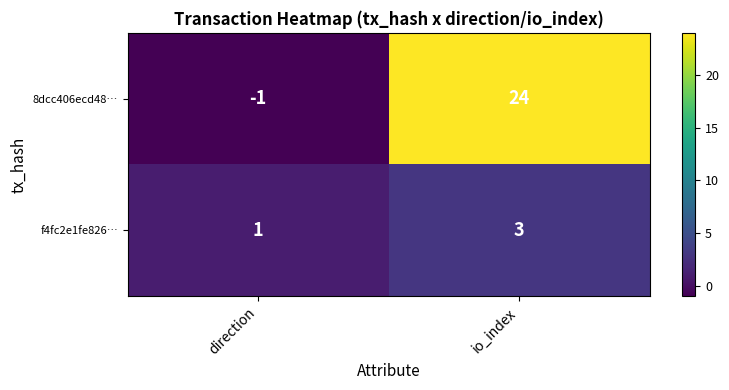

What is the difference between the 8dcc406ecd48… values at io_index and direction?

25